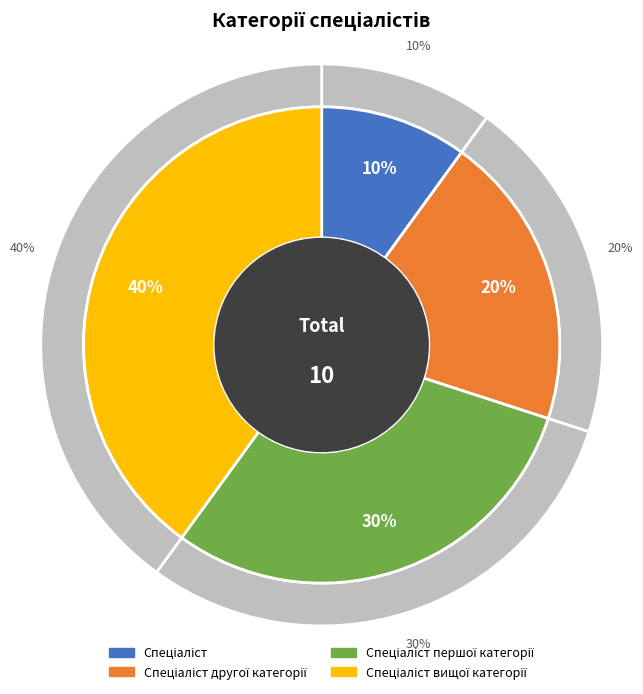

What is the change in value from Спеціаліст to Спеціаліст першої категорії?

+2